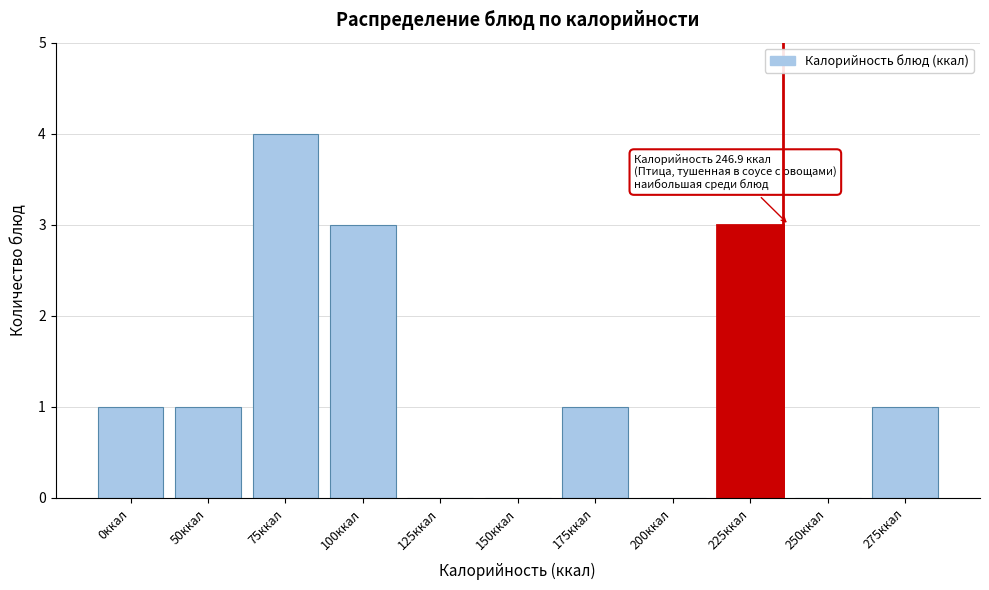

Reading left to right, extract all data points from this chart.

0ккал=1	50ккал=1	75ккал=4	100ккал=3	125ккал=0	150ккал=0	175ккал=1	200ккал=0	225ккал=3	250ккал=0	275ккал=1